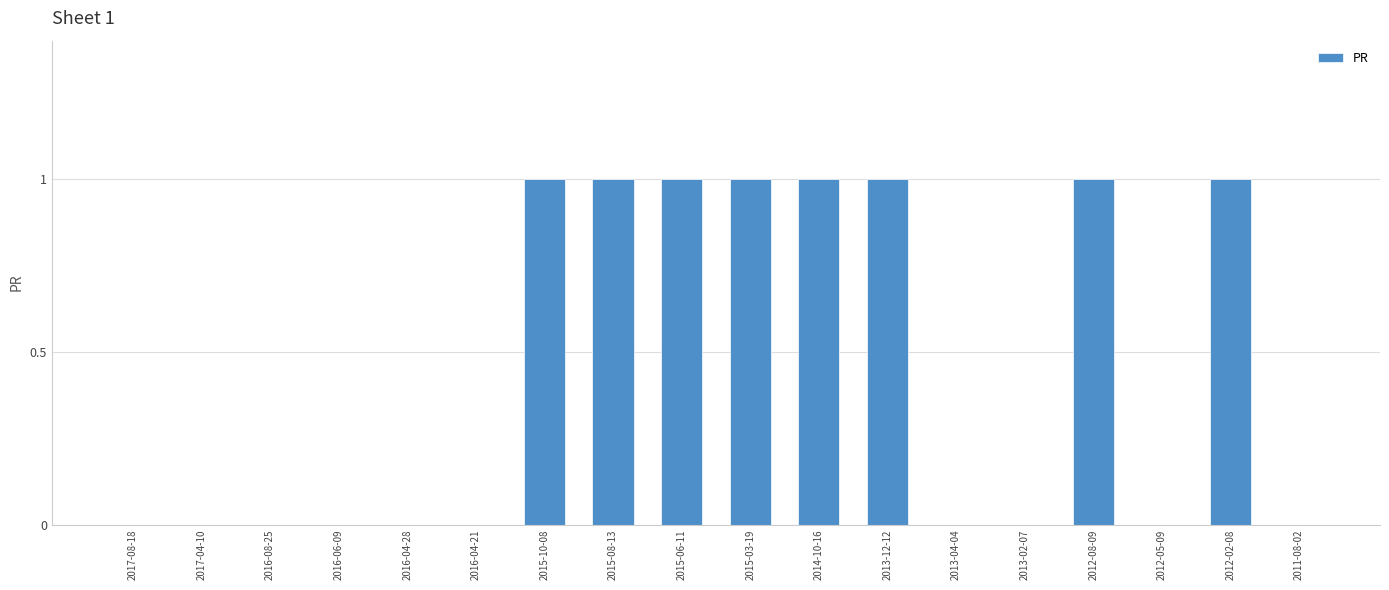

Between 2013-04-04 and 2014-10-16, which is larger?

2014-10-16